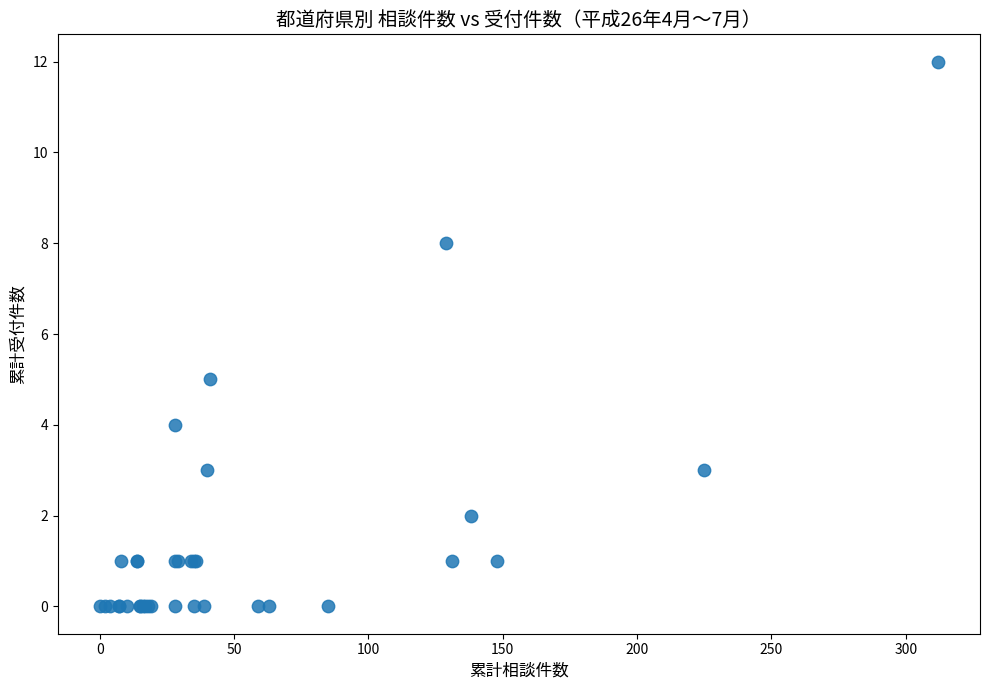

What Y value in the scatter plot is closest to 6?

5